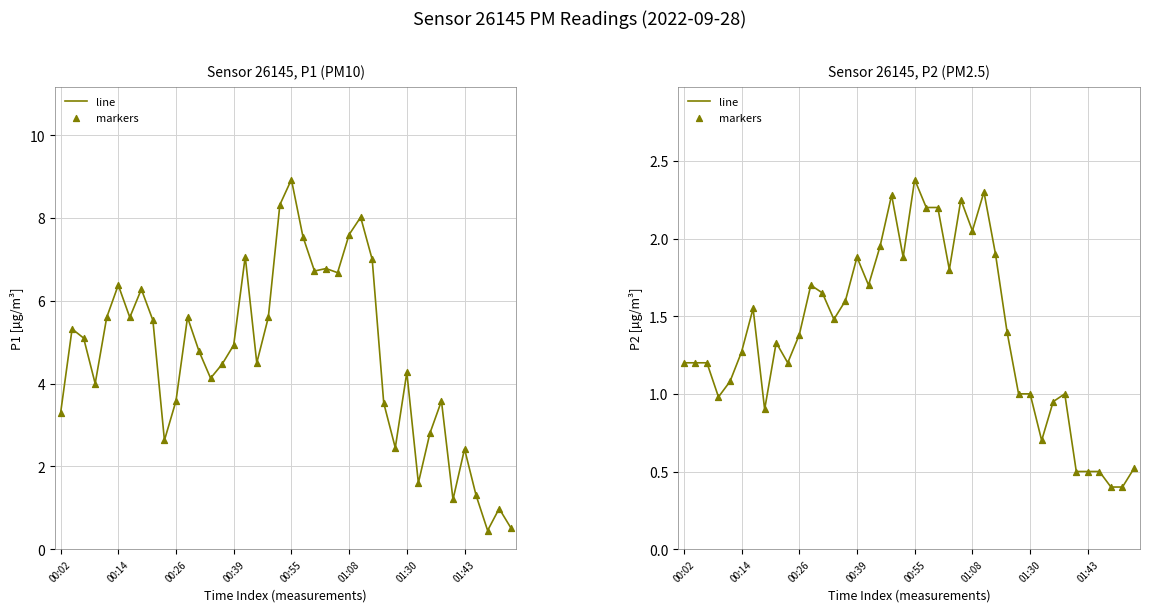

What are all the series names shown in the legend?

line, markers